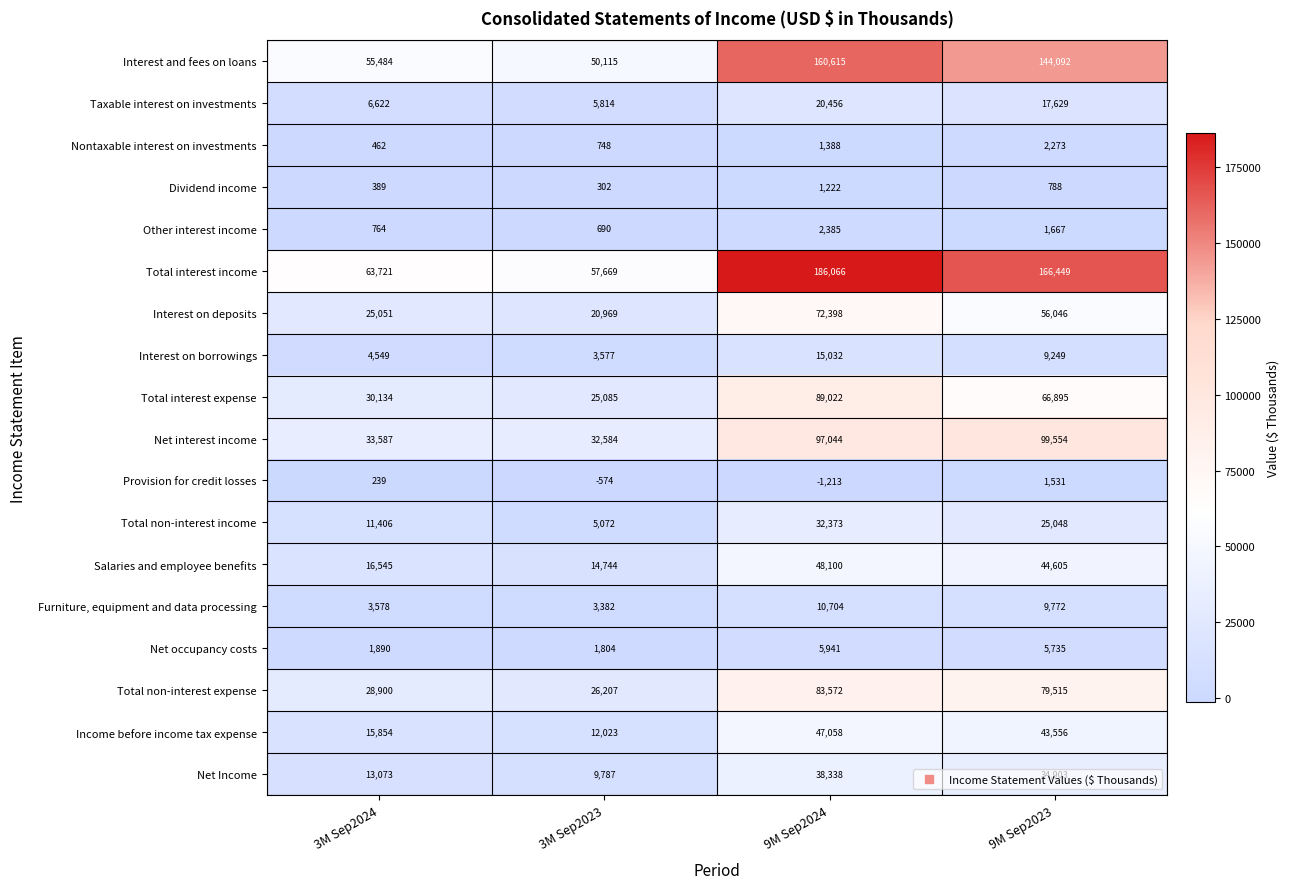

Which series changed the most between 3M Sep2023 and 9M Sep2023?

Total interest income